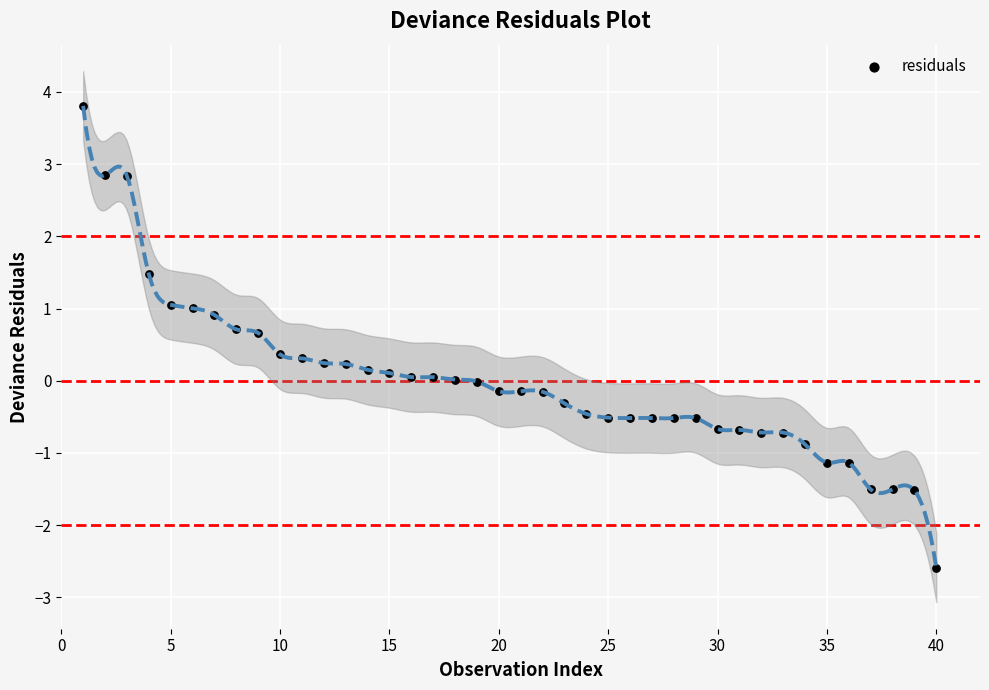

What is the range of X values (max minus min)?

39.0